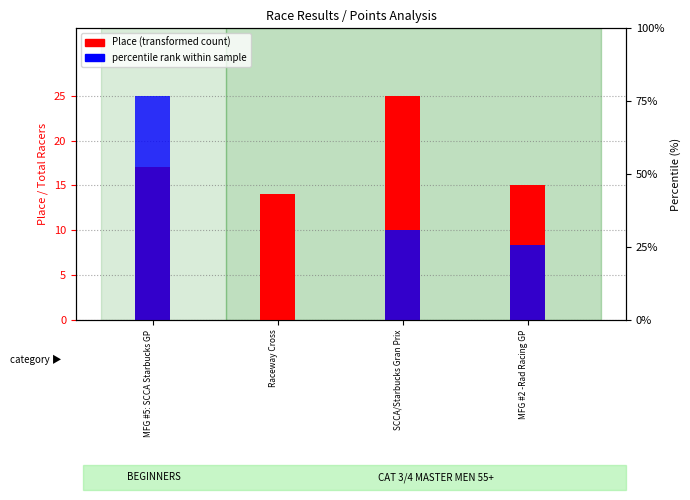

Rank the categories by Place (transformed count) value from highest to lowest.

SCCA/Starbucks Gran Prix, MFG #5: SCCA Starbucks GP, MFG #2 -Rad Racing GP, Raceway Cross